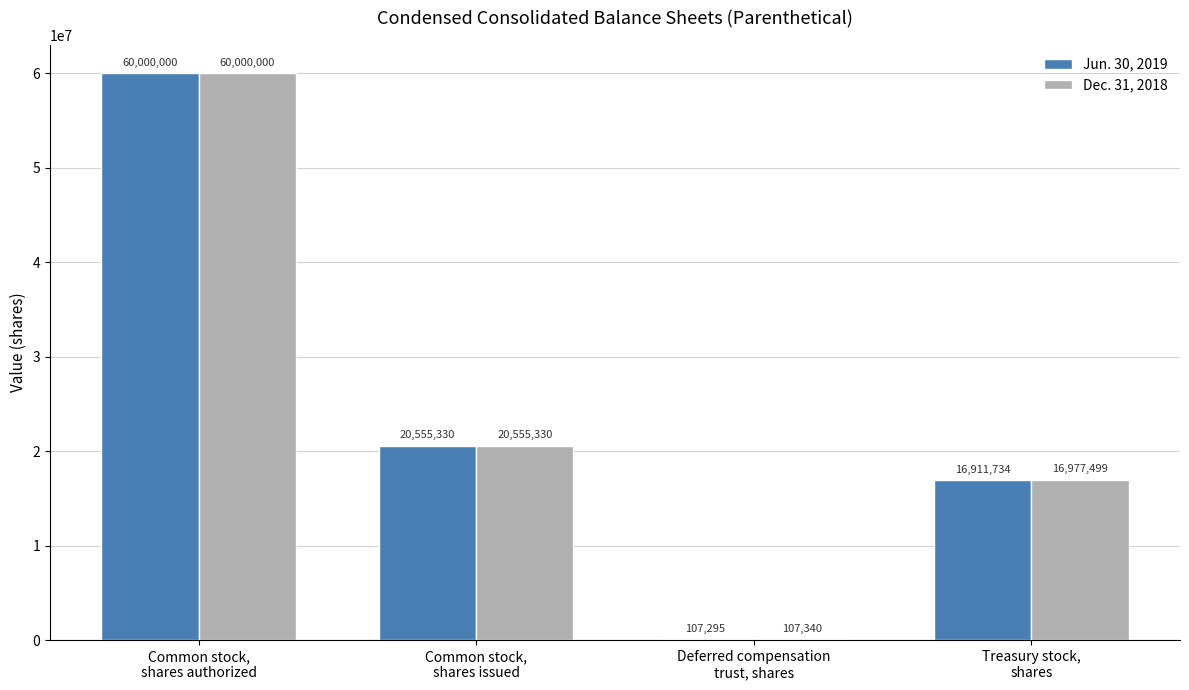

Which series has the largest total across all categories?

Dec. 31, 2018